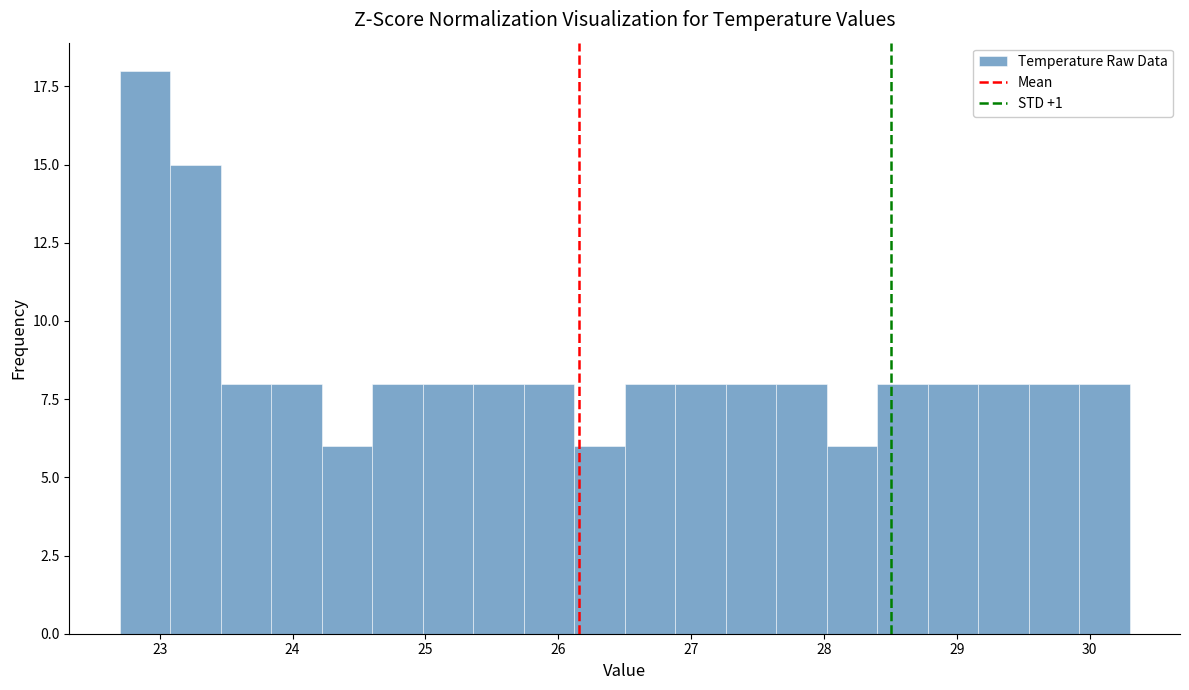

Around what value on the x-axis is the tallest bar? Give the approximate position of its centre, as read against the axis.

22.9